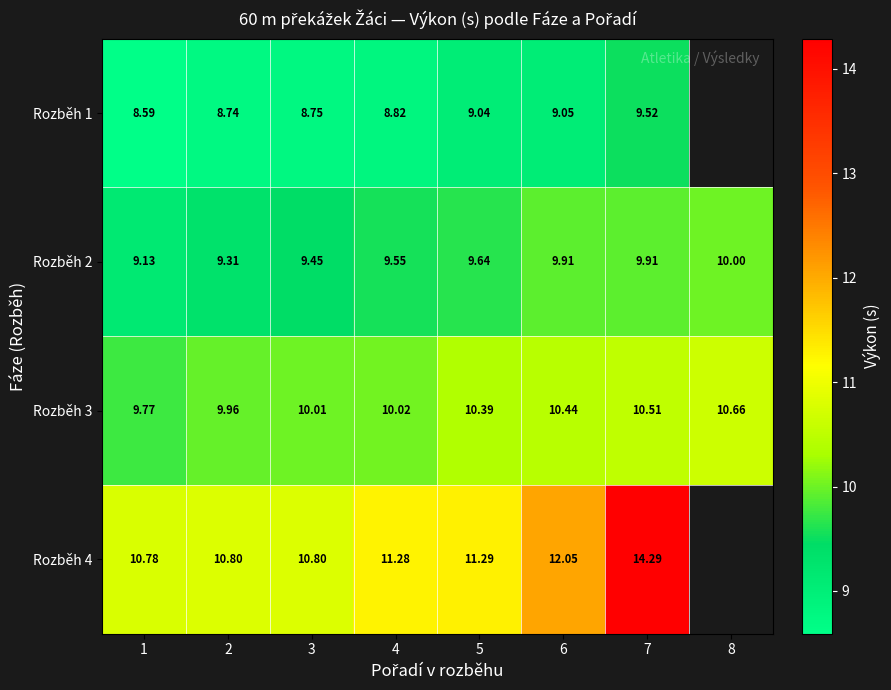

Is it true that Rozběh 1 equals 12.2 at 2?

False